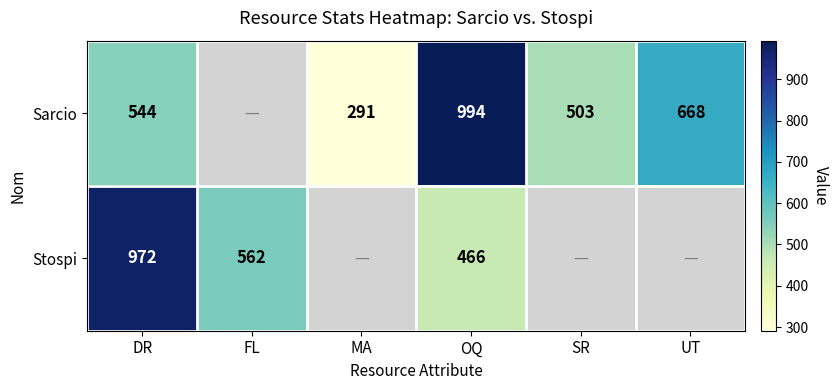

What is the difference between the Sarcio values at SR and UT?

165